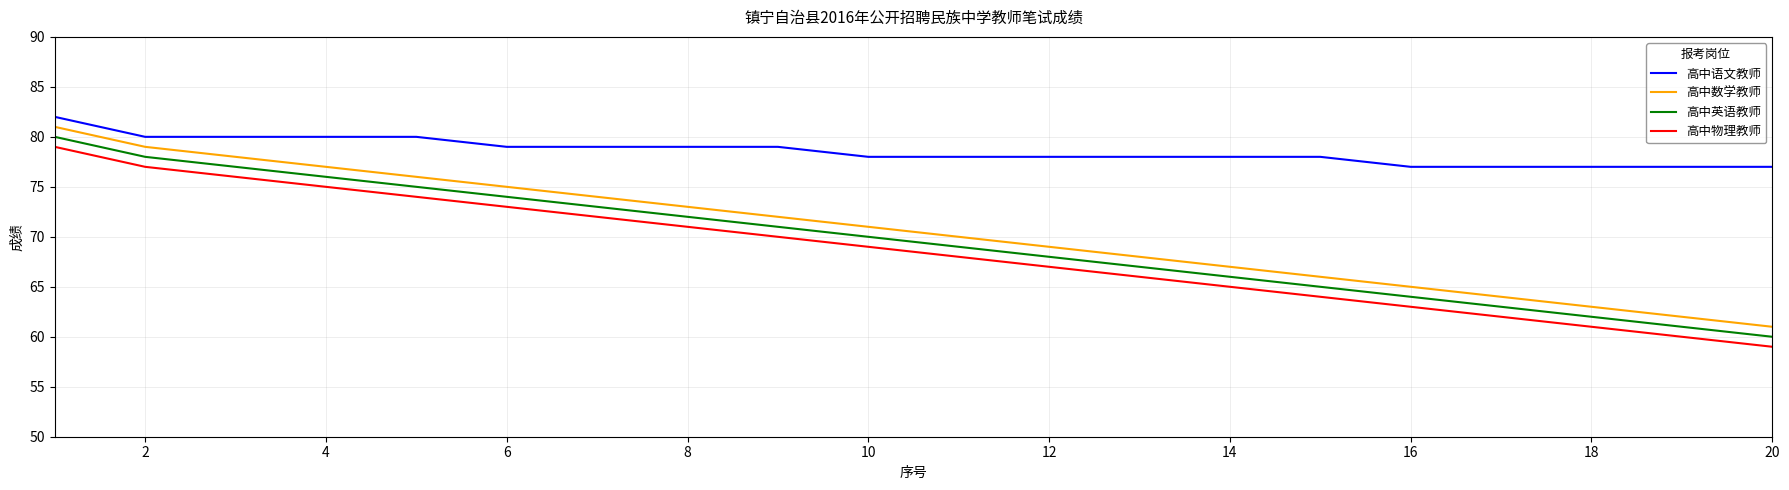

What is the lowest value of the 高中物理教师 series?

59